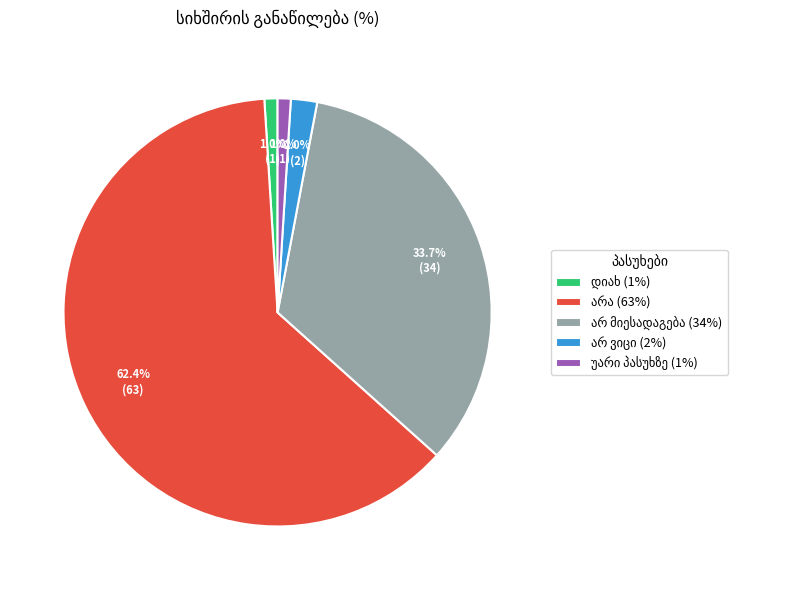

Is there a majority slice in this chart?

Yes